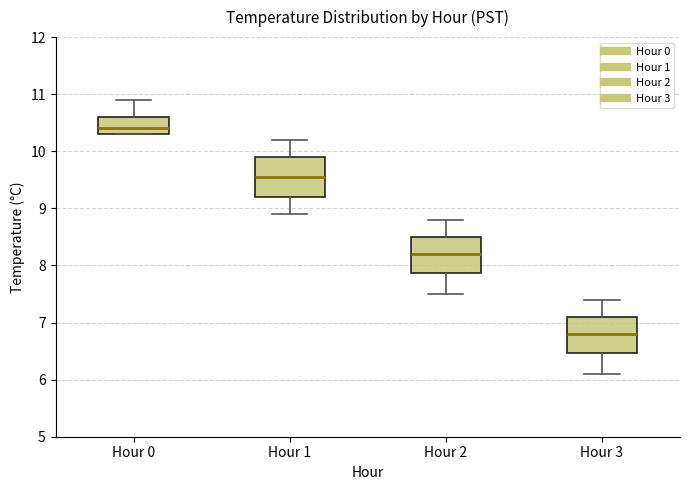

Reading left to right, transcribe this box plot: for each box, give where its median line is, the range the box spans, and where its two whiskers end, as read against the y-axis. The values are not printed on the chart, so give them approximately, as read against the axis.

Hour 0: median 10.4, box 10.3 to 10.6, whiskers 10.3 to 10.9
Hour 1: median 9.6, box 9.2 to 9.9, whiskers 8.9 to 10.2
Hour 2: median 8.2, box 7.9 to 8.5, whiskers 7.5 to 8.8
Hour 3: median 6.8, box 6.5 to 7.1, whiskers 6.1 to 7.4